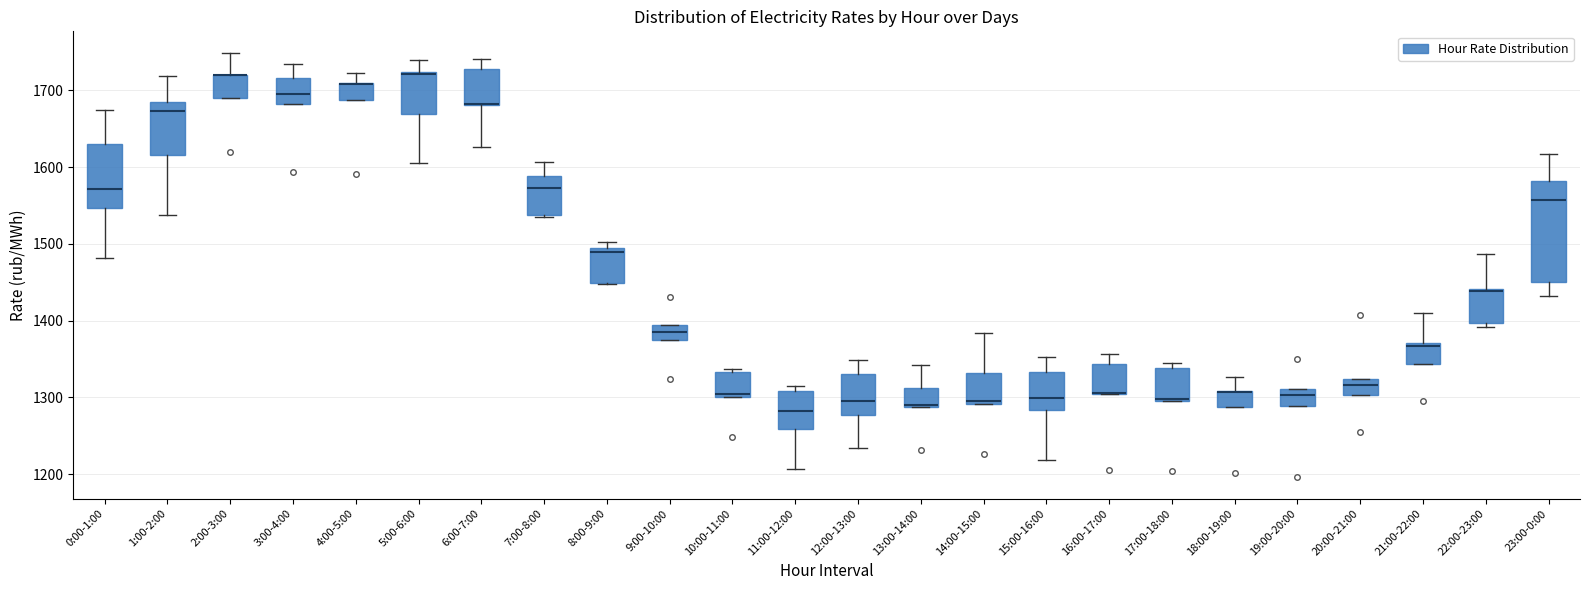

Reading left to right, read every box against the y-axis: the position of its median line, the range the box covers, and the ends of its whiskers. The values are not printed on the chart, so give them approximately, as read against the axis.

0:00-1:00: median 1570, box 1550 to 1630, whiskers 1480 to 1670
1:00-2:00: median 1670, box 1620 to 1690, whiskers 1540 to 1720
2:00-3:00: median 1720 (drawn on the box's upper edge), box 1690 to 1720, whiskers 1690 to 1750
3:00-4:00: median 1690, box 1680 to 1720, whiskers 1680 to 1730
4:00-5:00: median 1710 (drawn on the box's upper edge), box 1690 to 1710, whiskers 1690 to 1720
5:00-6:00: median 1720 (just below the box's upper edge), box 1670 to 1720, whiskers 1610 to 1740
6:00-7:00: median 1680 (drawn on the box's lower edge), box 1680 to 1730, whiskers 1630 to 1740
7:00-8:00: median 1570, box 1540 to 1590, whiskers 1540 to 1610
8:00-9:00: median 1490, box 1450 to 1500, whiskers 1450 to 1500 (just above the box's upper edge)
9:00-10:00: median 1380, box 1370 to 1390, whiskers 1370 to 1390
10:00-11:00: median 1300 (just above the box's lower edge), box 1300 to 1330, whiskers 1300 to 1340
11:00-12:00: median 1280, box 1260 to 1310, whiskers 1210 to 1320
12:00-13:00: median 1300, box 1280 to 1330, whiskers 1230 to 1350
13:00-14:00: median 1290 (drawn on the box's lower edge), box 1290 to 1310, whiskers 1290 to 1340
14:00-15:00: median 1300, box 1290 to 1330, whiskers 1290 to 1380
15:00-16:00: median 1300, box 1280 to 1330, whiskers 1220 to 1350
16:00-17:00: median 1310 (drawn on the box's lower edge), box 1300 to 1340, whiskers 1300 to 1360
17:00-18:00: median 1300 (just above the box's lower edge), box 1300 to 1340, whiskers 1300 to 1350
18:00-19:00: median 1310 (drawn on the box's upper edge), box 1290 to 1310, whiskers 1290 to 1330
19:00-20:00: median 1300, box 1290 to 1310, whiskers 1290 to 1310
20:00-21:00: median 1320 (inside the box), box 1300 to 1320, whiskers 1300 to 1320
21:00-22:00: median 1370 (just below the box's upper edge), box 1340 to 1370, whiskers 1340 to 1410
22:00-23:00: median 1440 (drawn on the box's upper edge), box 1400 to 1440, whiskers 1390 to 1490
23:00-0:00: median 1560, box 1450 to 1580, whiskers 1430 to 1620